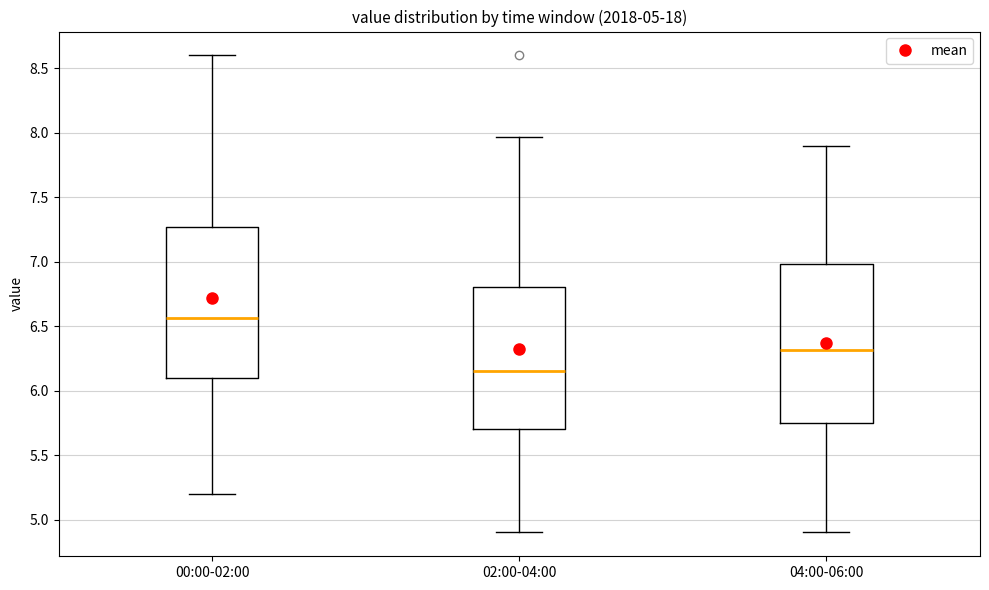

Comparing the boxes themselves (not the whiskers), which one is the tallest?

04:00-06:00